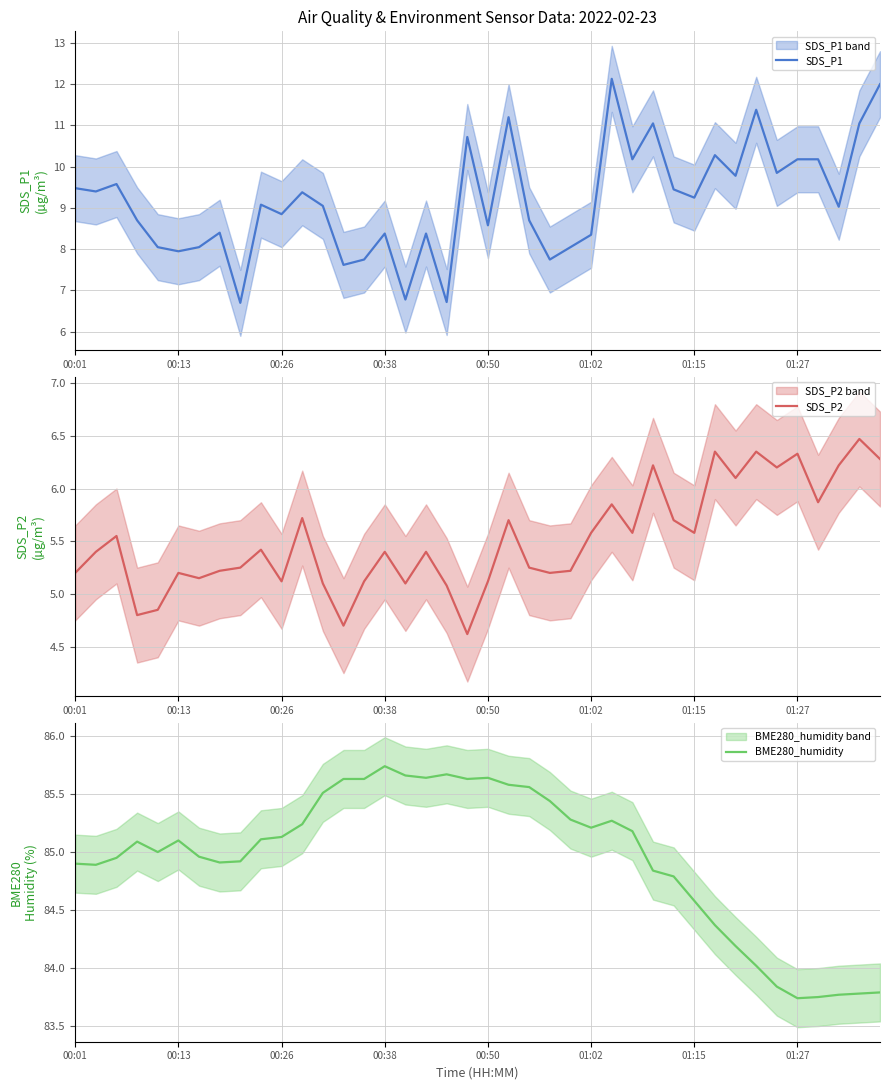

Which series has the largest total across all categories?

BME280_humidity